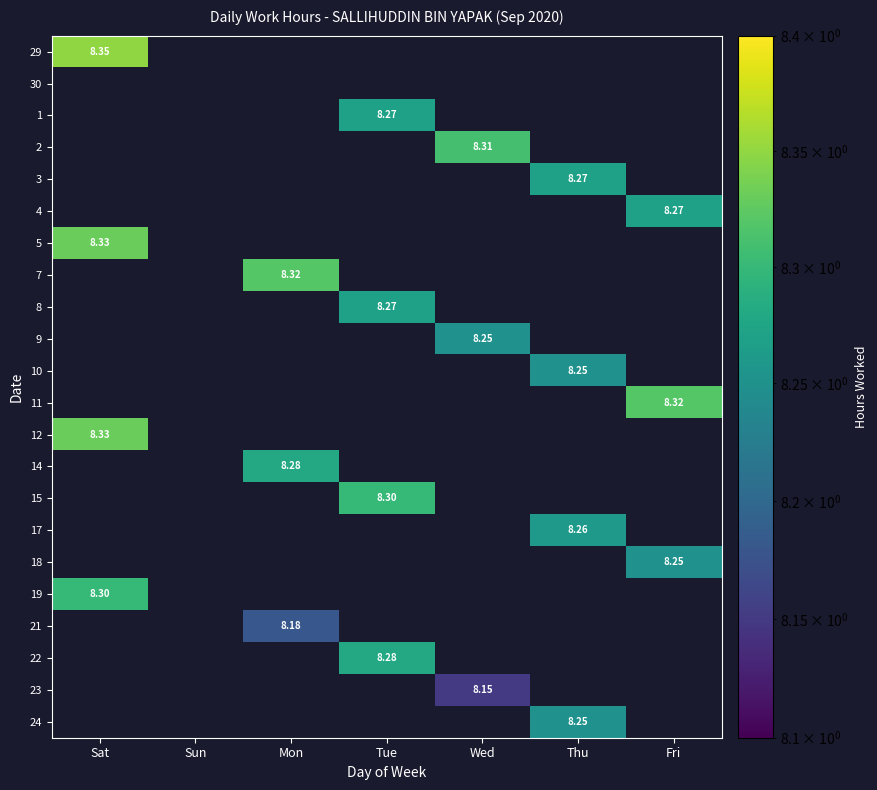

How many categories are shown in the chart?

7